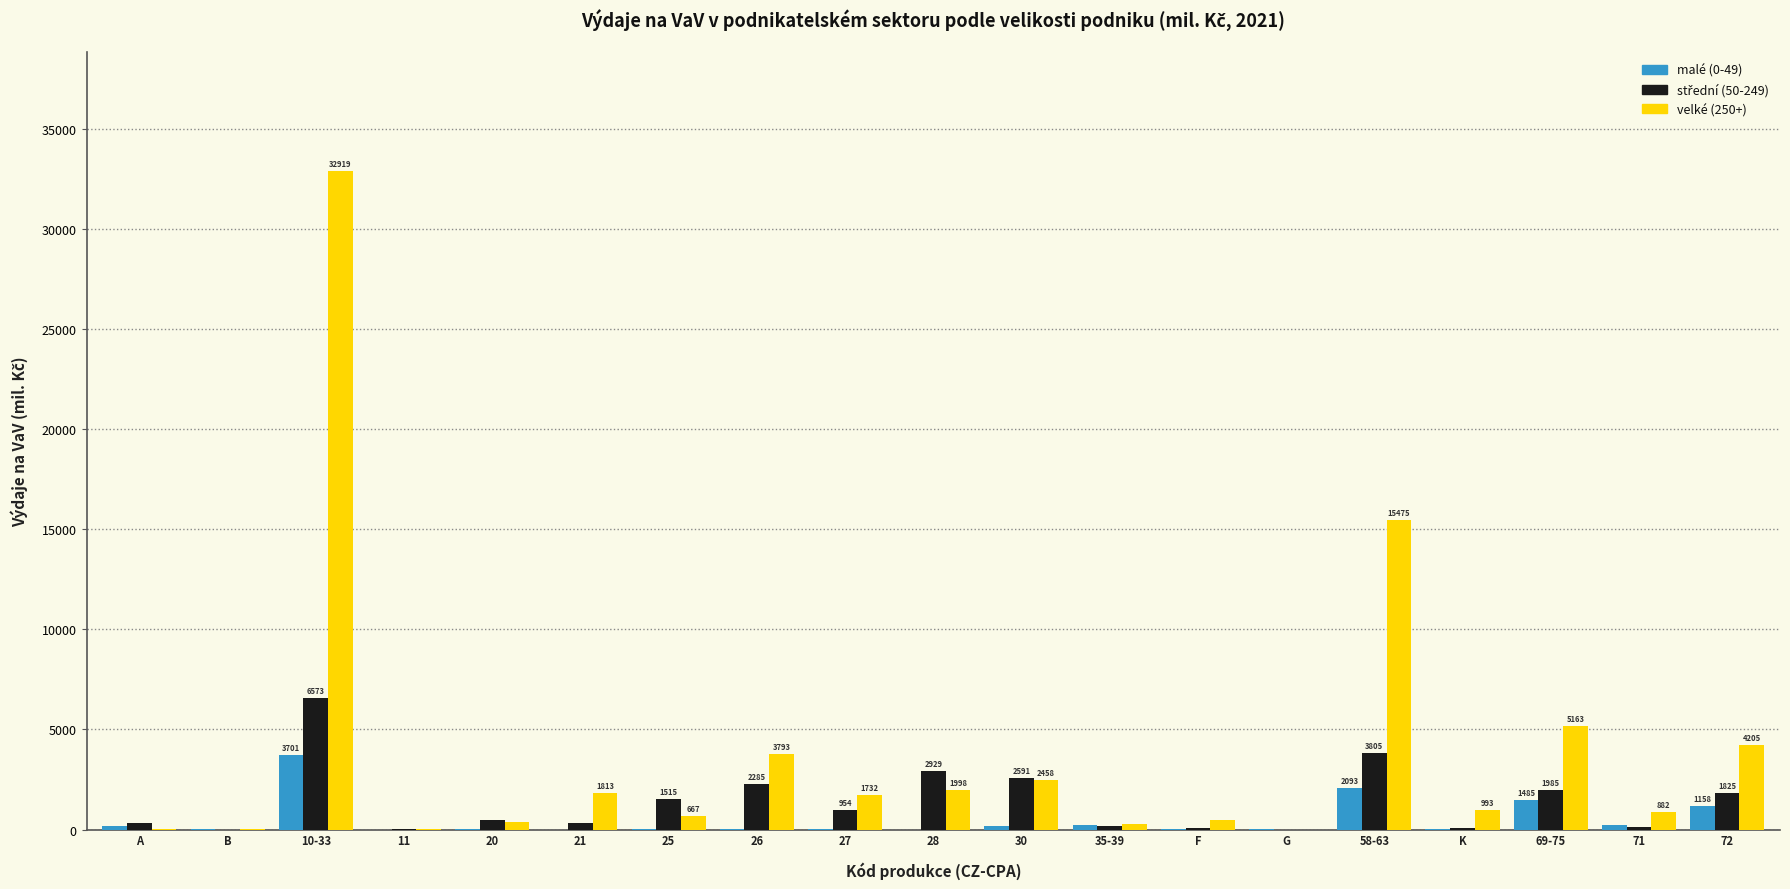

Which series has the largest total across all categories?

velké (250+)